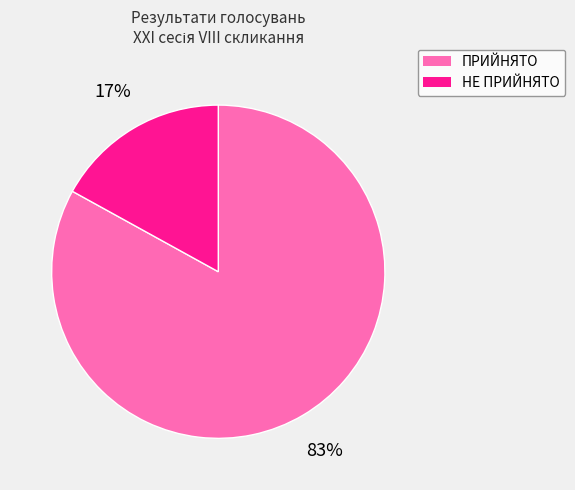

What is the largest slice in the pie chart?

ПРИЙНЯТО